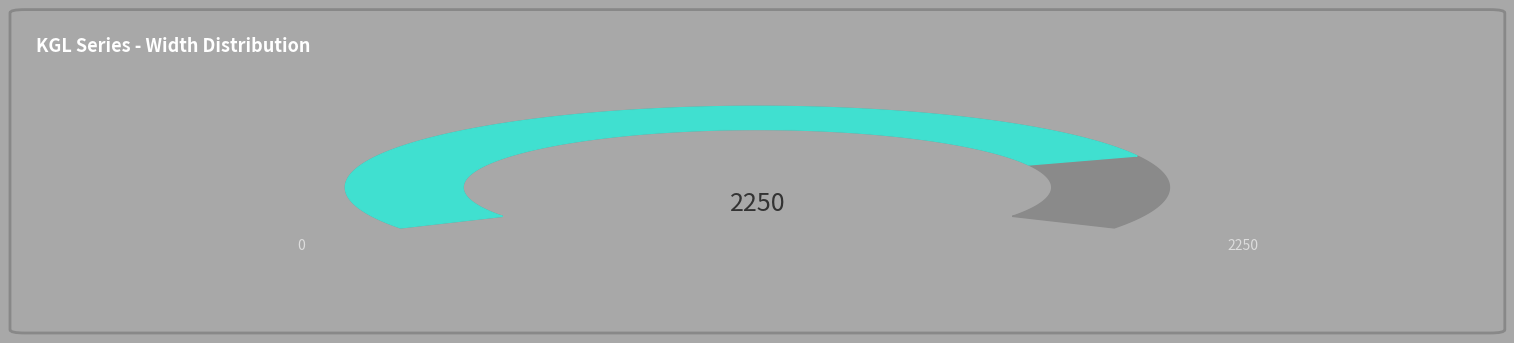

How much of the chart is everything except KGL600H110/3?

73.3%